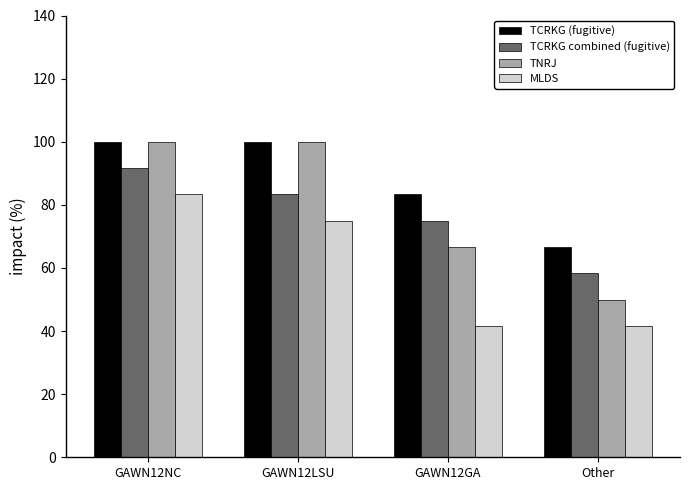

Which series has the widest spread of values?

TNRJ